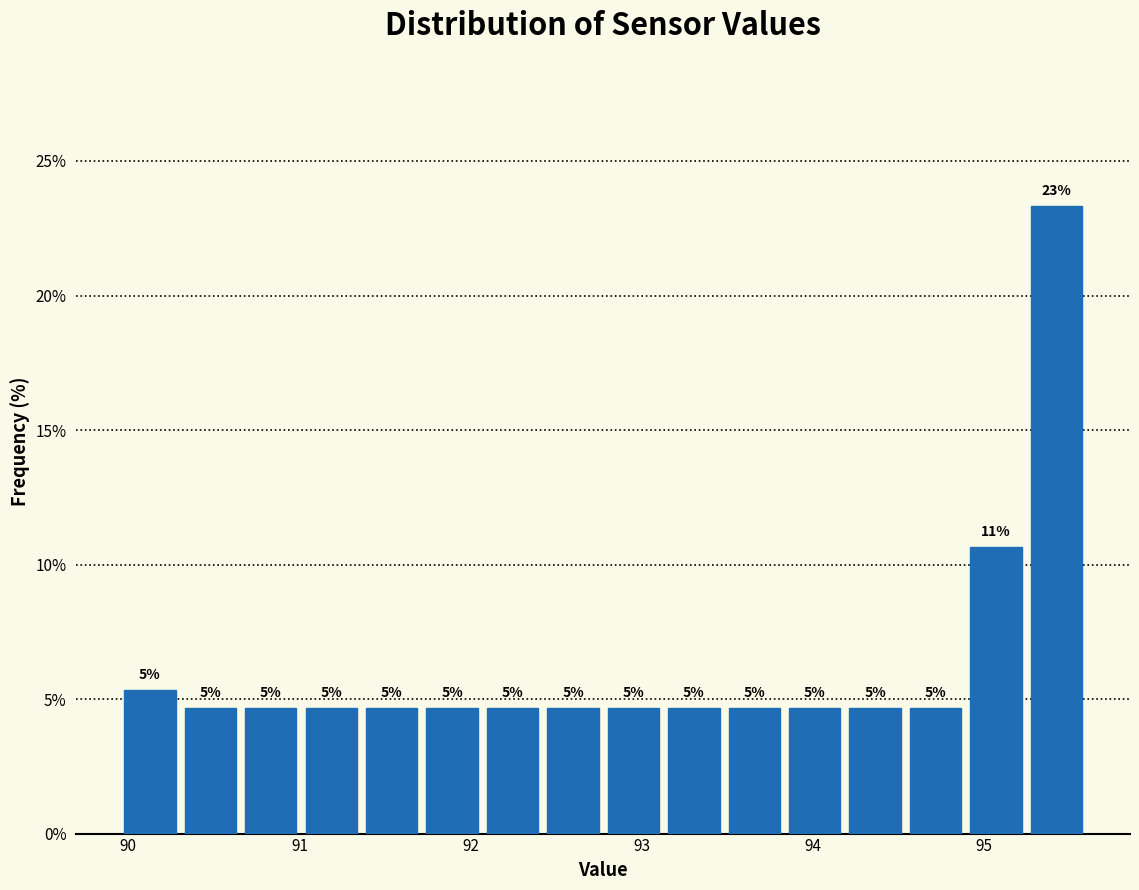

Around what value on the x-axis is the tallest bar? Give the approximate position of its centre, as read against the axis.

95.4